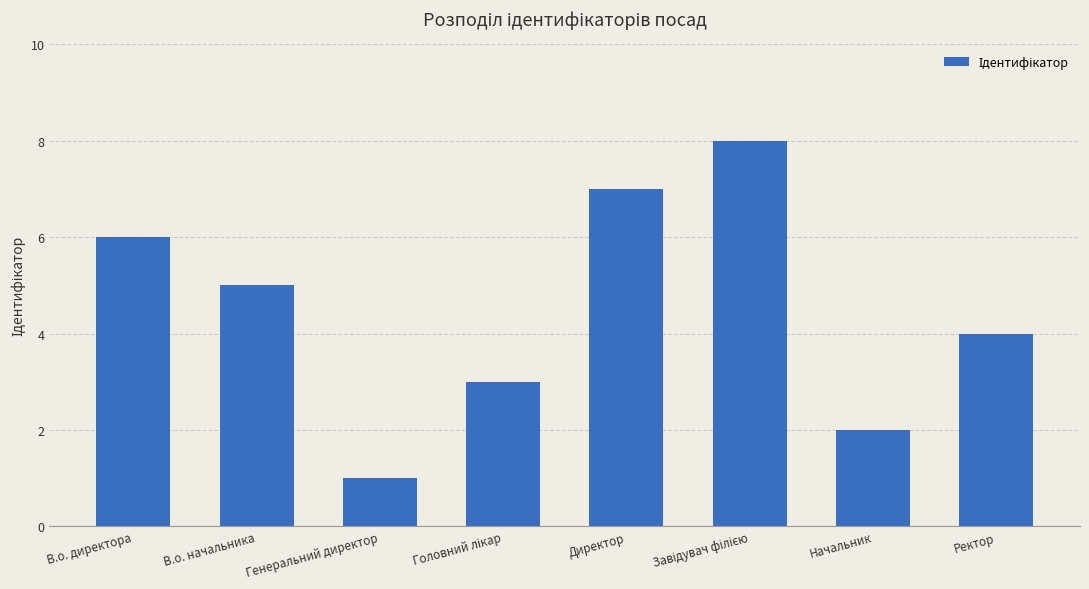

How many values are below 5?

4